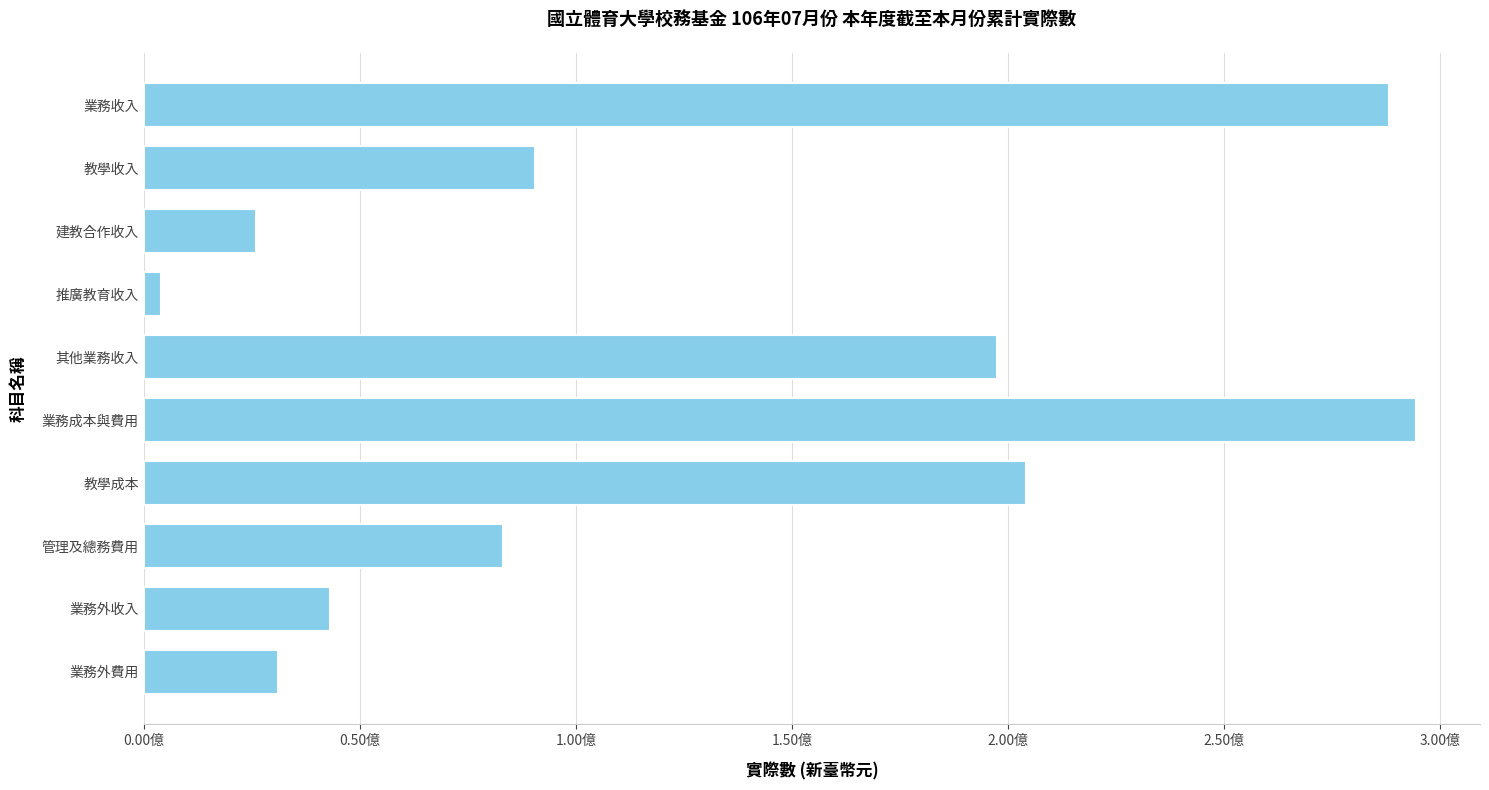

What is the maximum value shown in the chart?

294593373